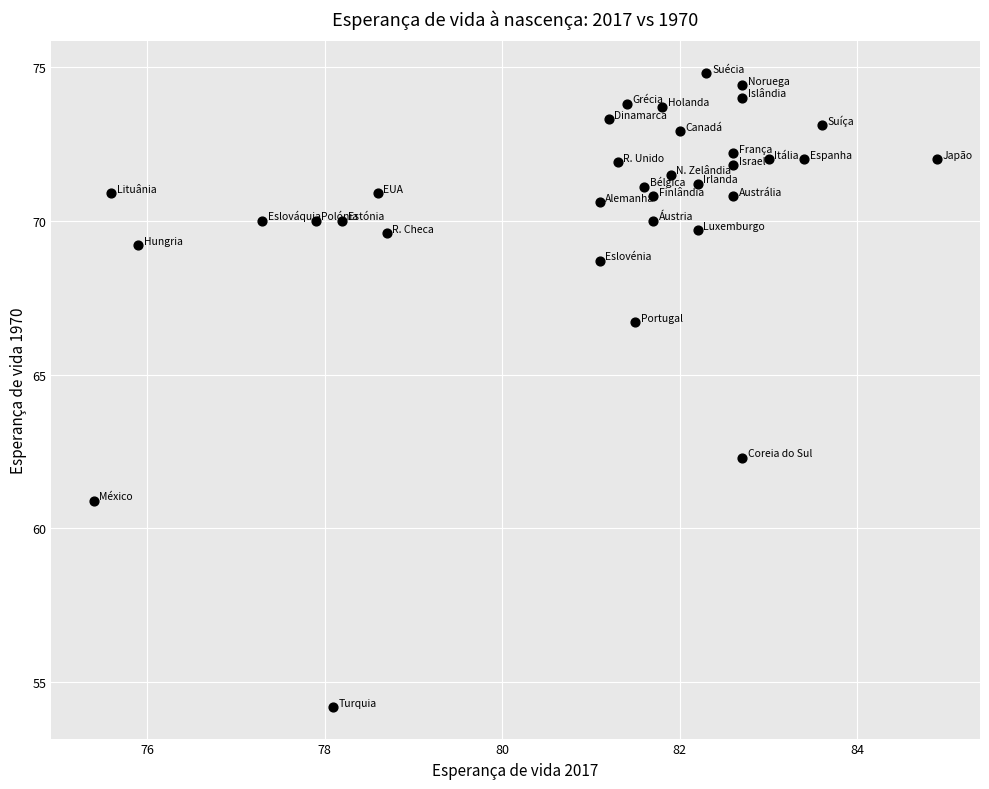

What is the range of Y values (max minus min)?

20.6